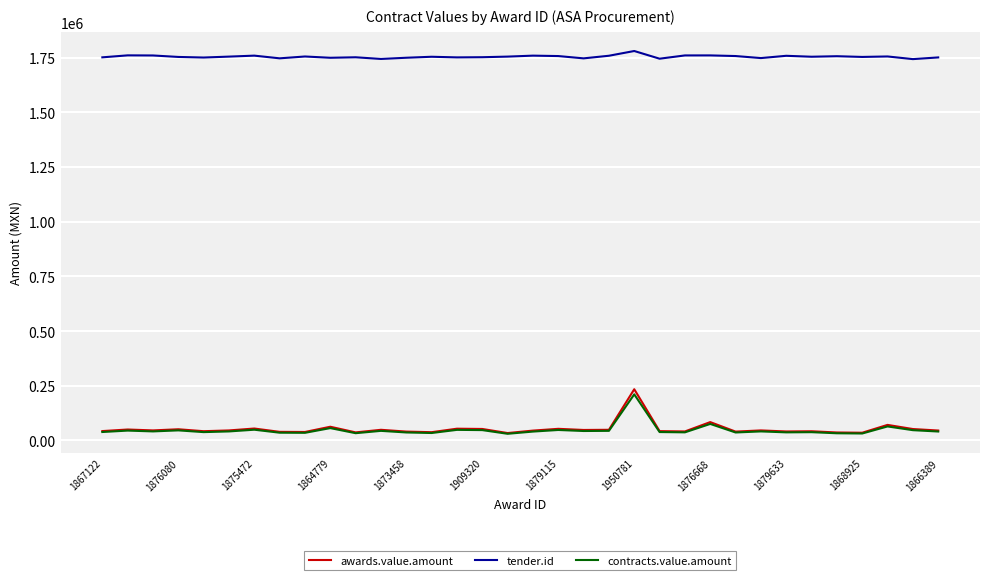

Which series has the widest spread of values?

awards.value.amount